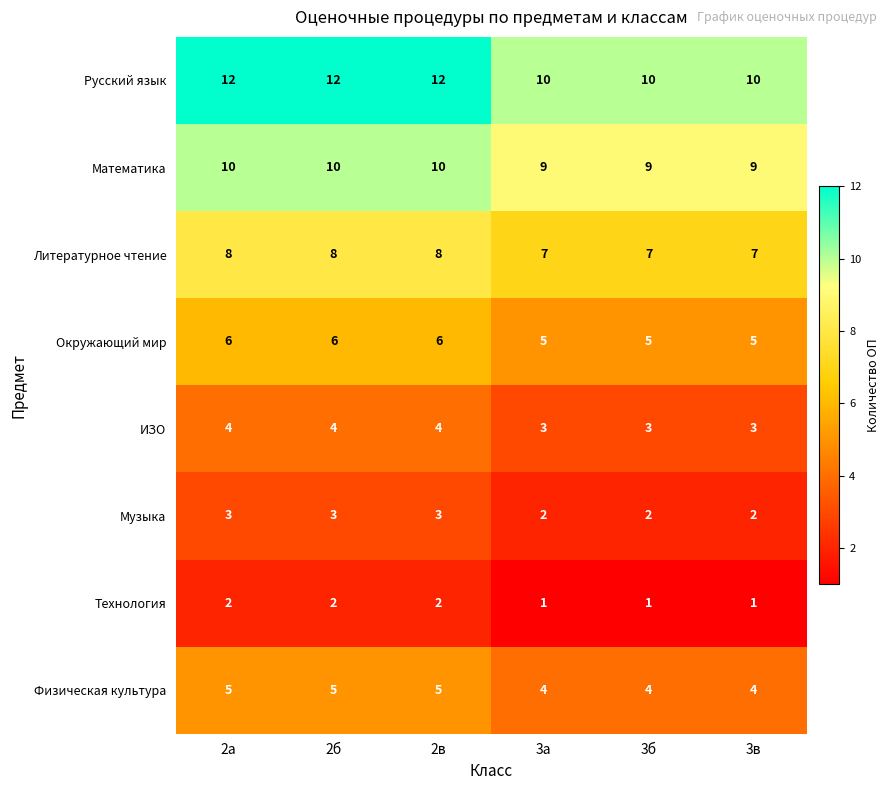

Between 2б and 3а, which series saw the biggest shift?

Русский язык